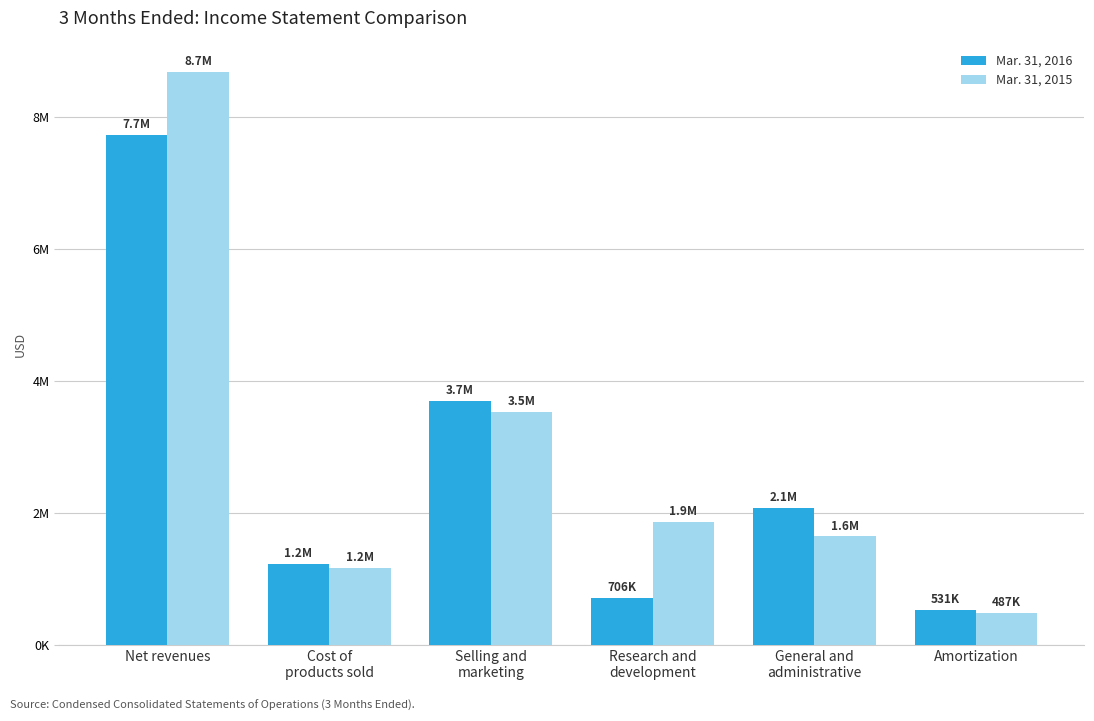

What are all the series names shown in the legend?

Mar. 31, 2016, Mar. 31, 2015